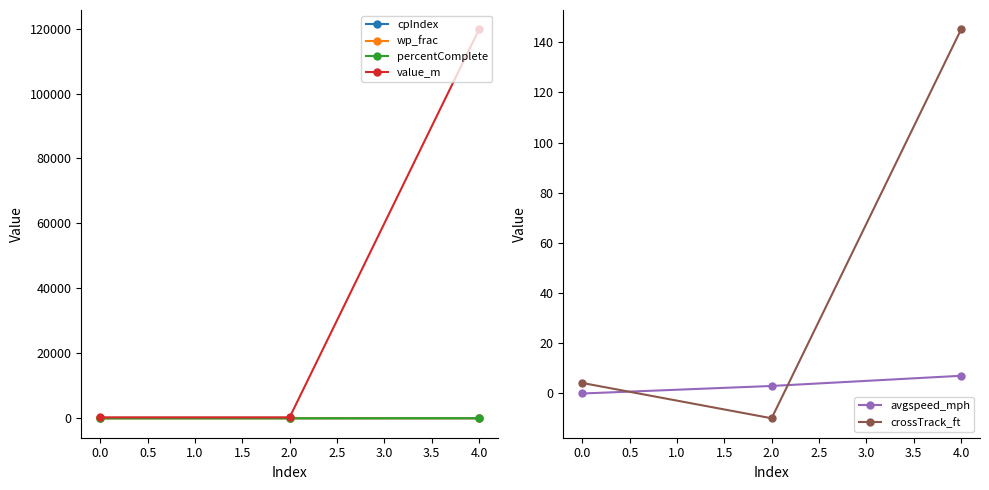

The crossTrack_ft series shows 4.2 at 0.0. True or false?

True